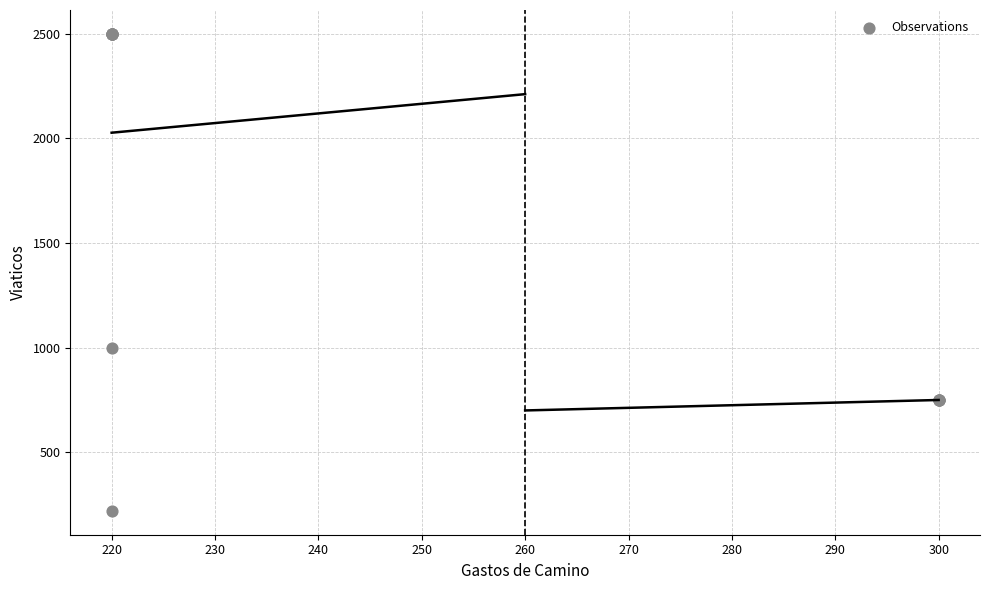

What Y value in the scatter plot is closest to 1360?

1000